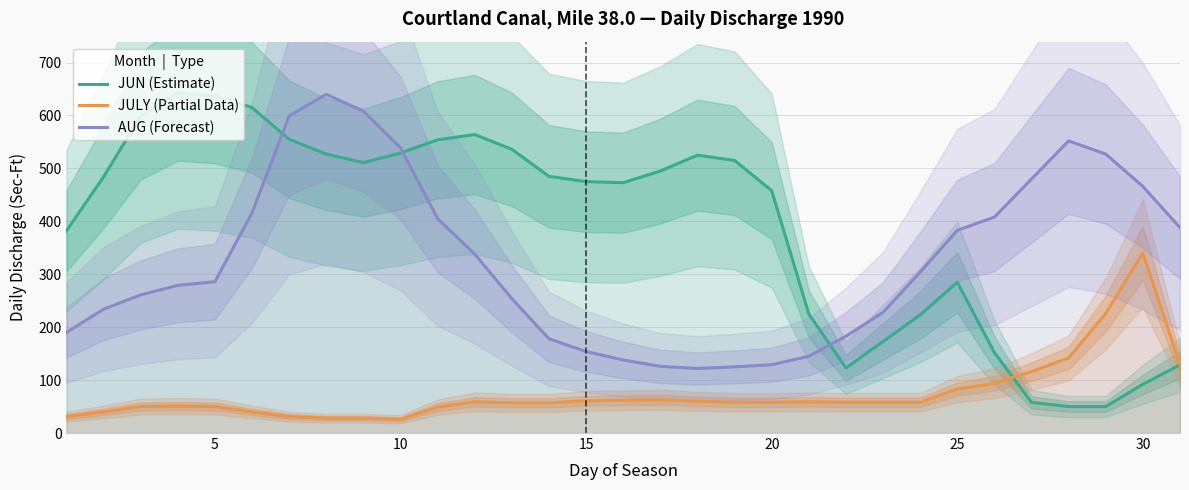

How many times do JUN (Estimate) and AUG (Forecast) cross each other?

3